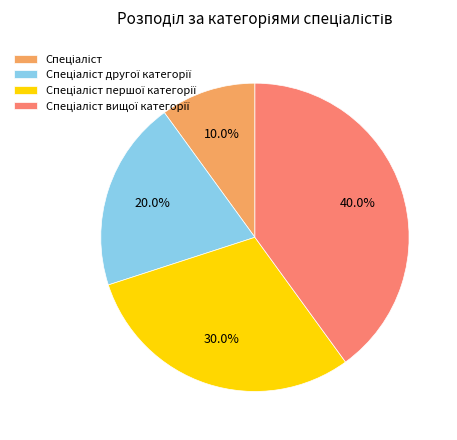

To the nearest percent, what is the average slice percentage?

25%